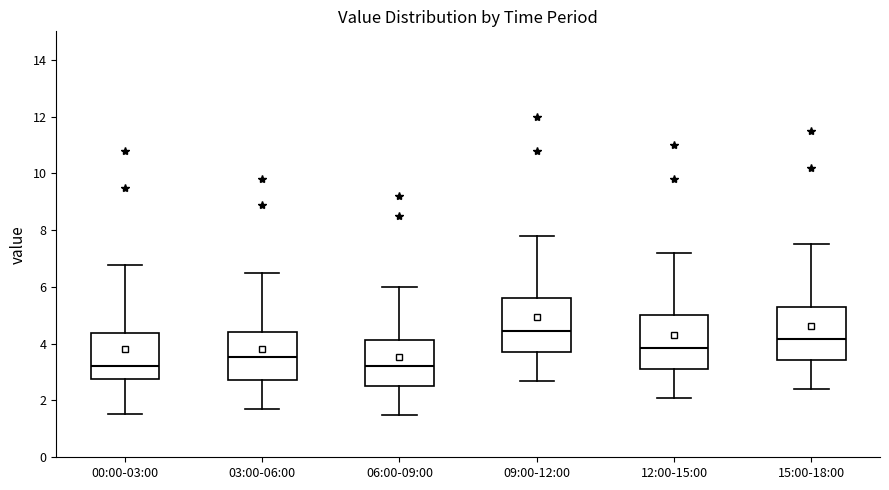

Reading left to right, read every box against the y-axis: the position of its median line, the range the box covers, and the ends of its whiskers. The values are not printed on the chart, so give them approximately, as read against the axis.

00:00-03:00: median 3.2, box 2.8 to 4.4, whiskers 1.6 to 6.8
03:00-06:00: median 3.6, box 2.8 to 4.4, whiskers 1.8 to 6.6
06:00-09:00: median 3.2, box 2.6 to 4.2, whiskers 1.6 to 6.0
09:00-12:00: median 4.4, box 3.8 to 5.6, whiskers 2.8 to 7.8
12:00-15:00: median 3.8, box 3.2 to 5.0, whiskers 2.2 to 7.2
15:00-18:00: median 4.2, box 3.4 to 5.4, whiskers 2.4 to 7.6